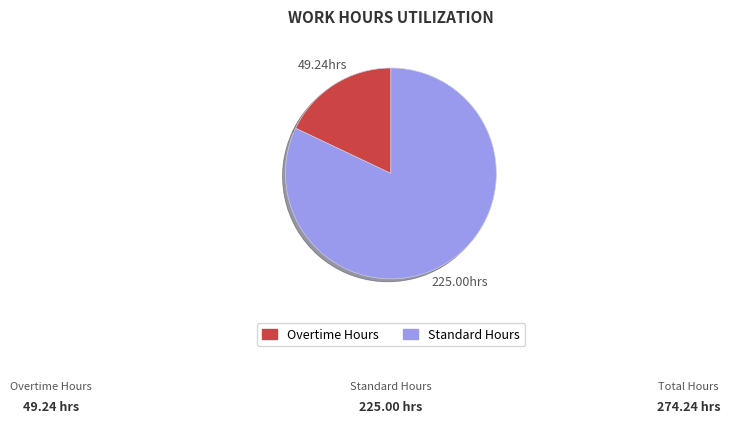

Does any single category account for the majority?

Yes